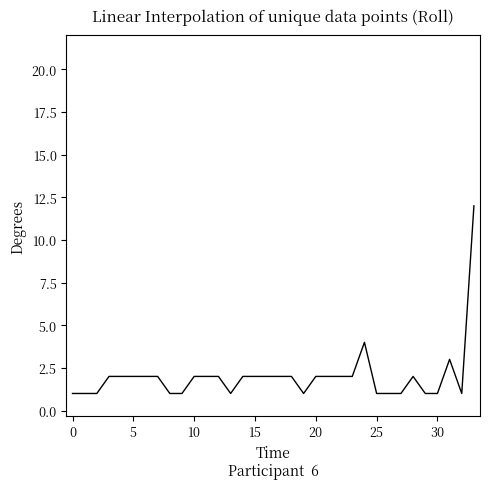

What is the difference between the maximum and minimum values?

11